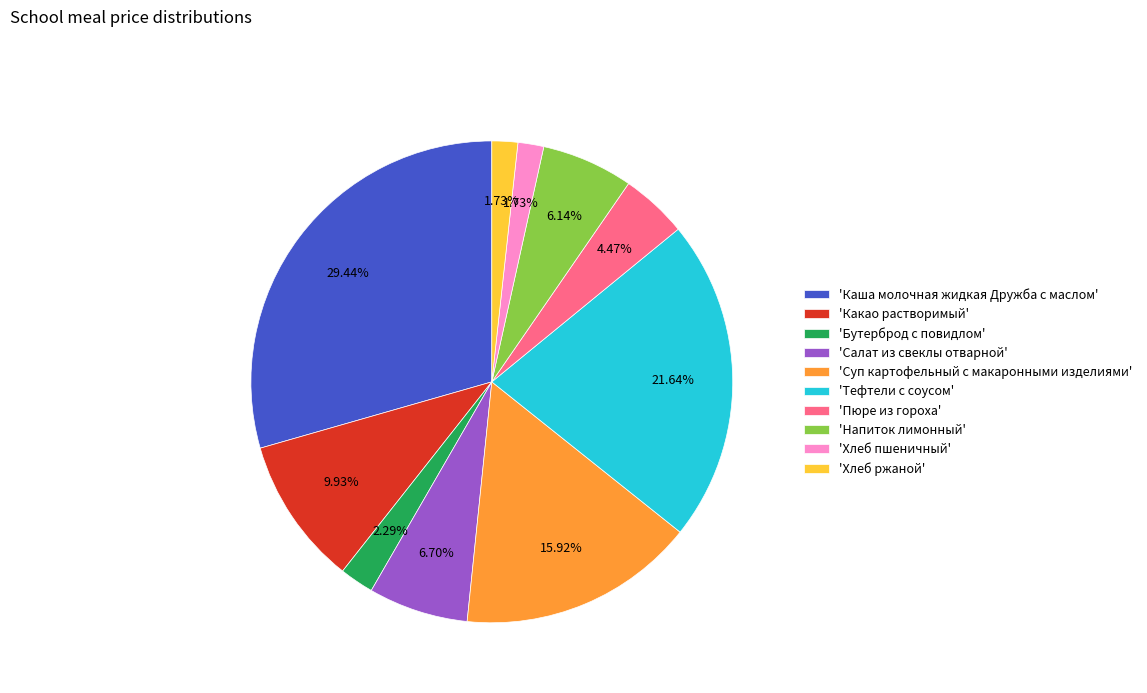

Does 'Пюре из гороха' account for over 50% of the chart?

No